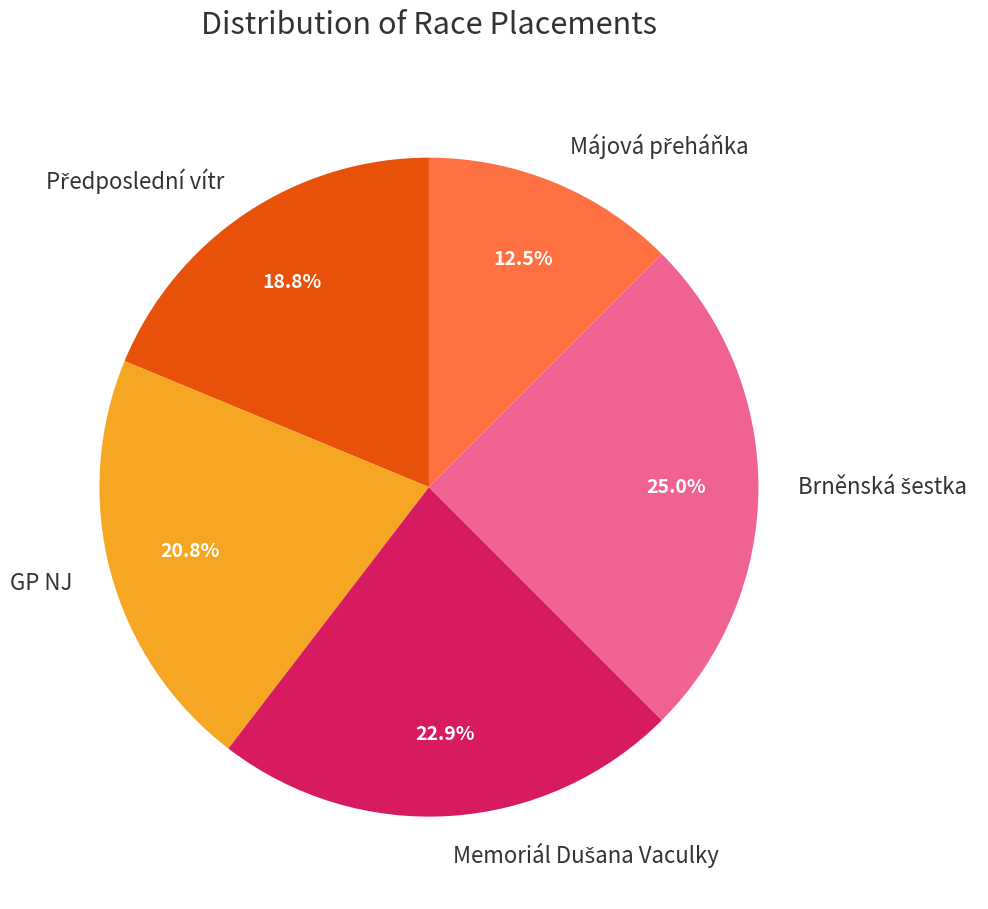

Count the number of slices in the pie.

5